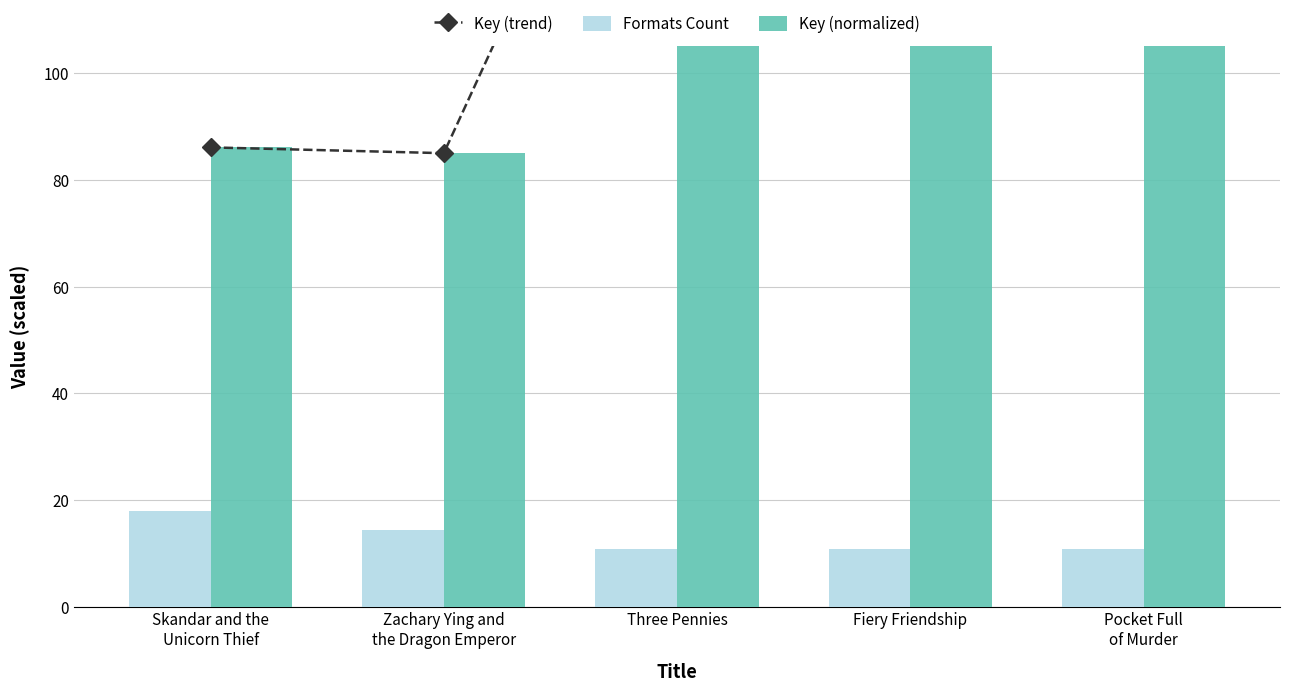

Count the number of categories in the chart.

5